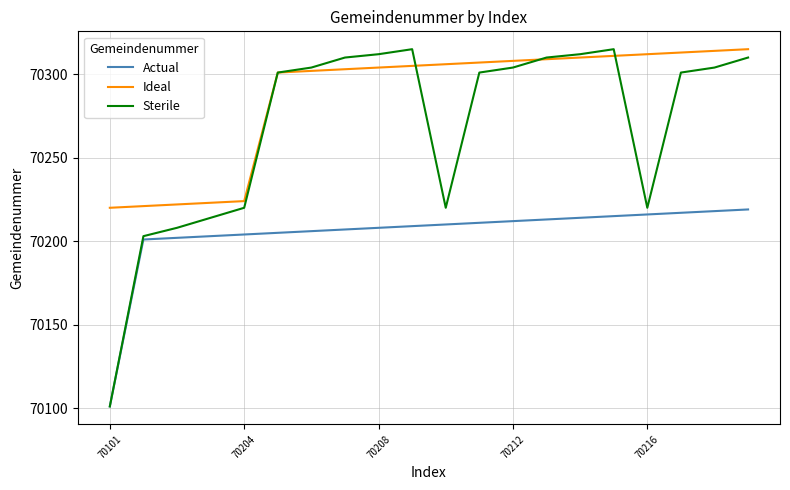

Which series has the largest total across all categories?

Ideal